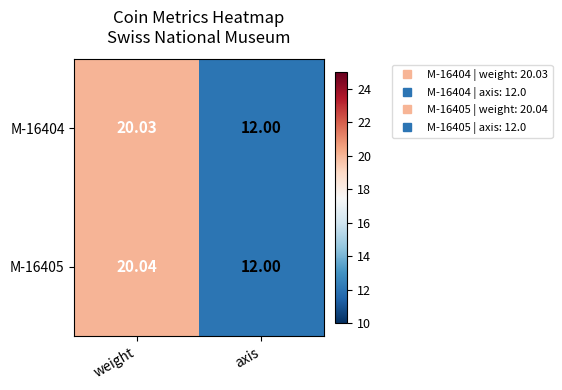

Where does the M-16404 series first go above 20?

weight